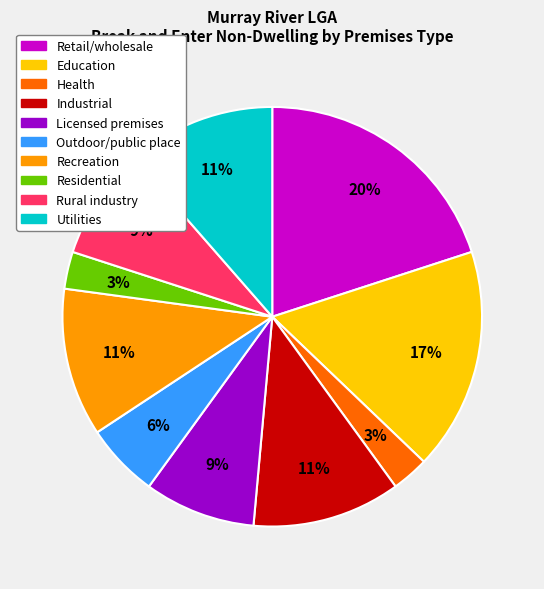

Does any single category account for the majority?

No